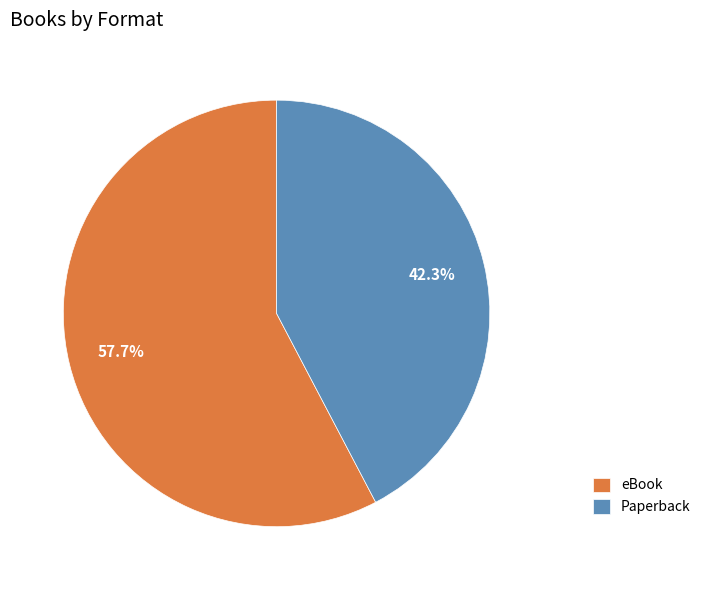

Rank the categories by value from lowest to highest.

Paperback, eBook